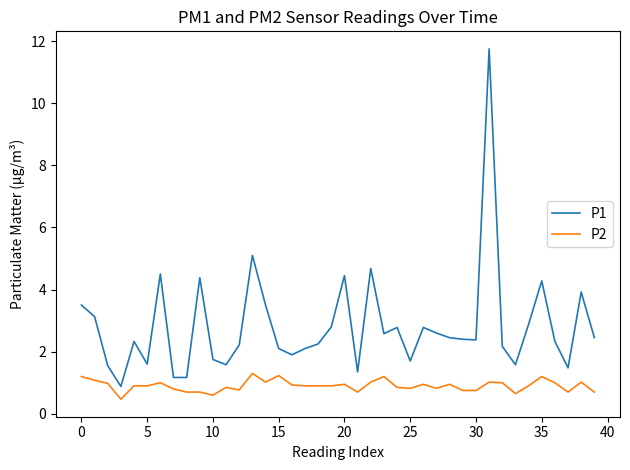

What is the minimum value shown in the chart?

0.5